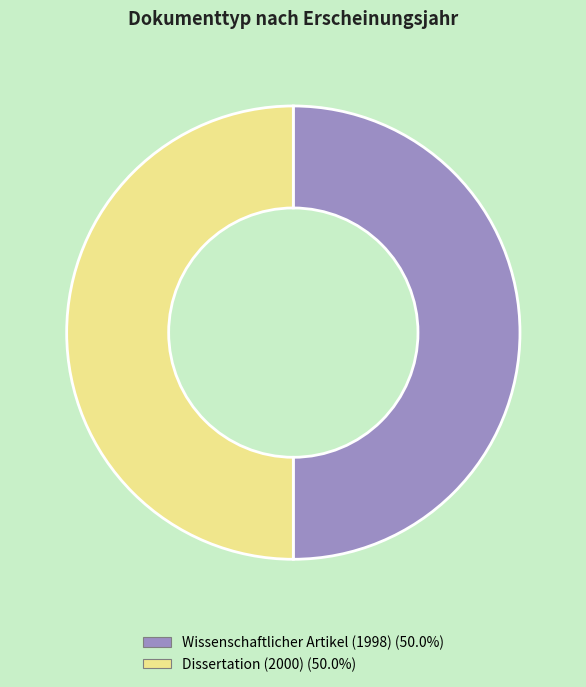

What is the ratio of the value at Wissenschaftlicher Artikel (1998) to the value at Dissertation (2000)?

1.0